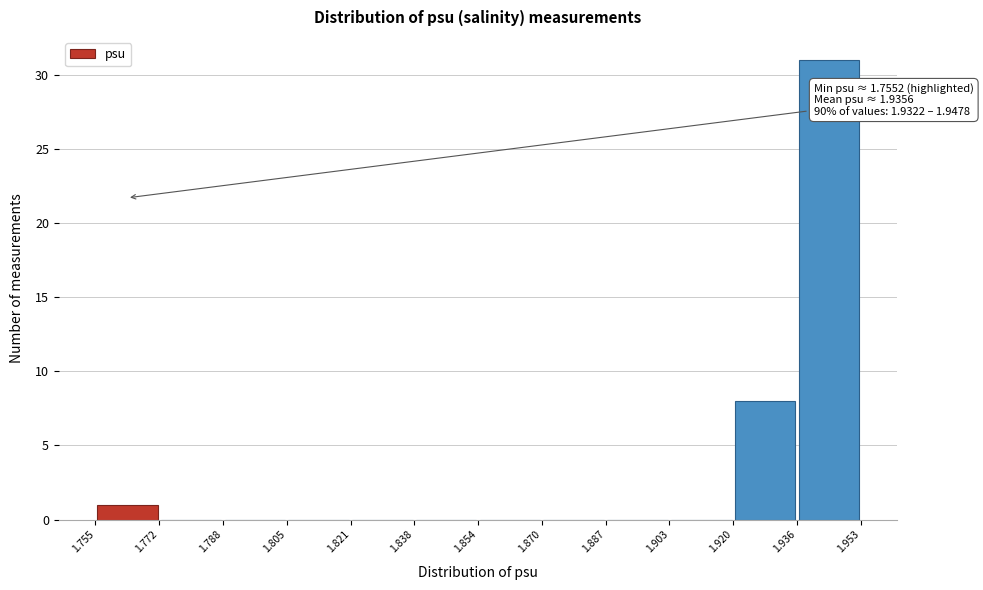

Over which range of the x-axis is the bar tallest?

1.936 to 1.953